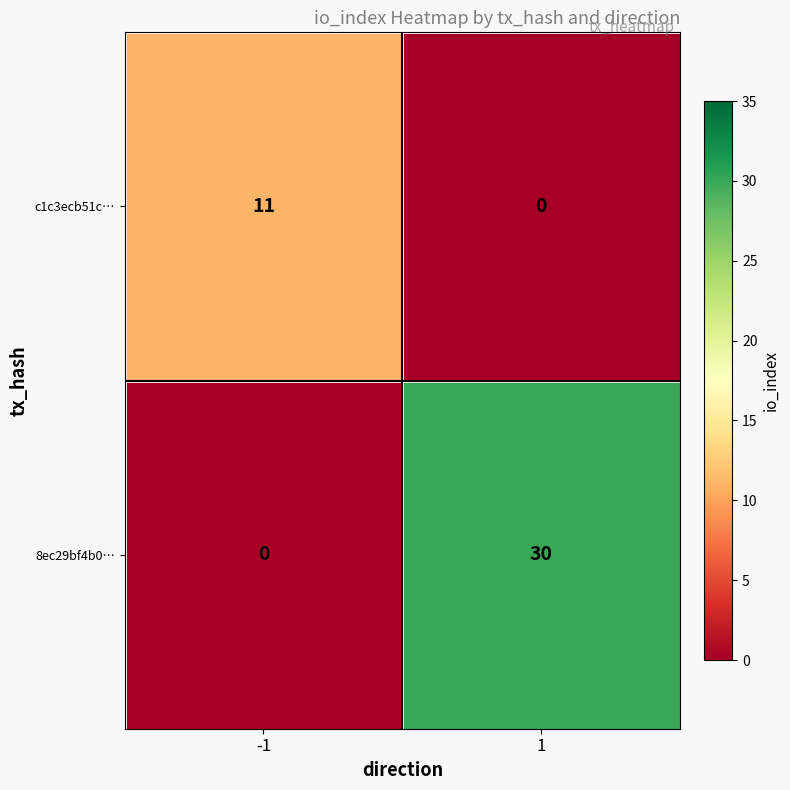

At how many categories does at least one series exceed 9?

2